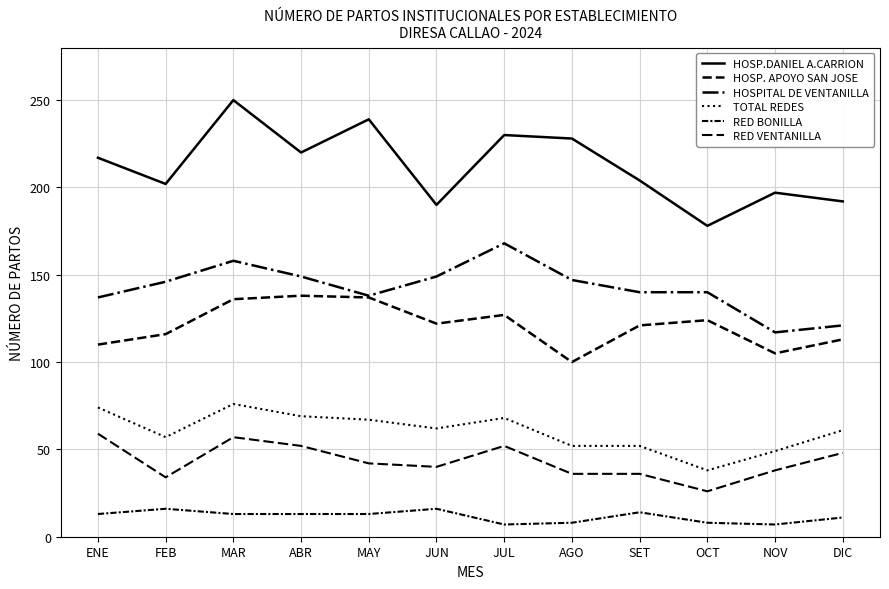

True or false: HOSPITAL DE VENTANILLA has more than 2 interior local peaks.

False